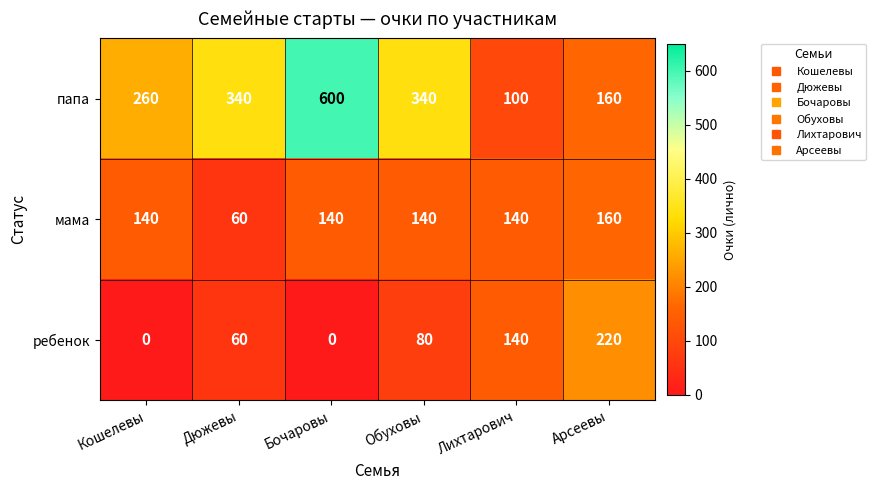

What is the maximum value for ребенок?

220